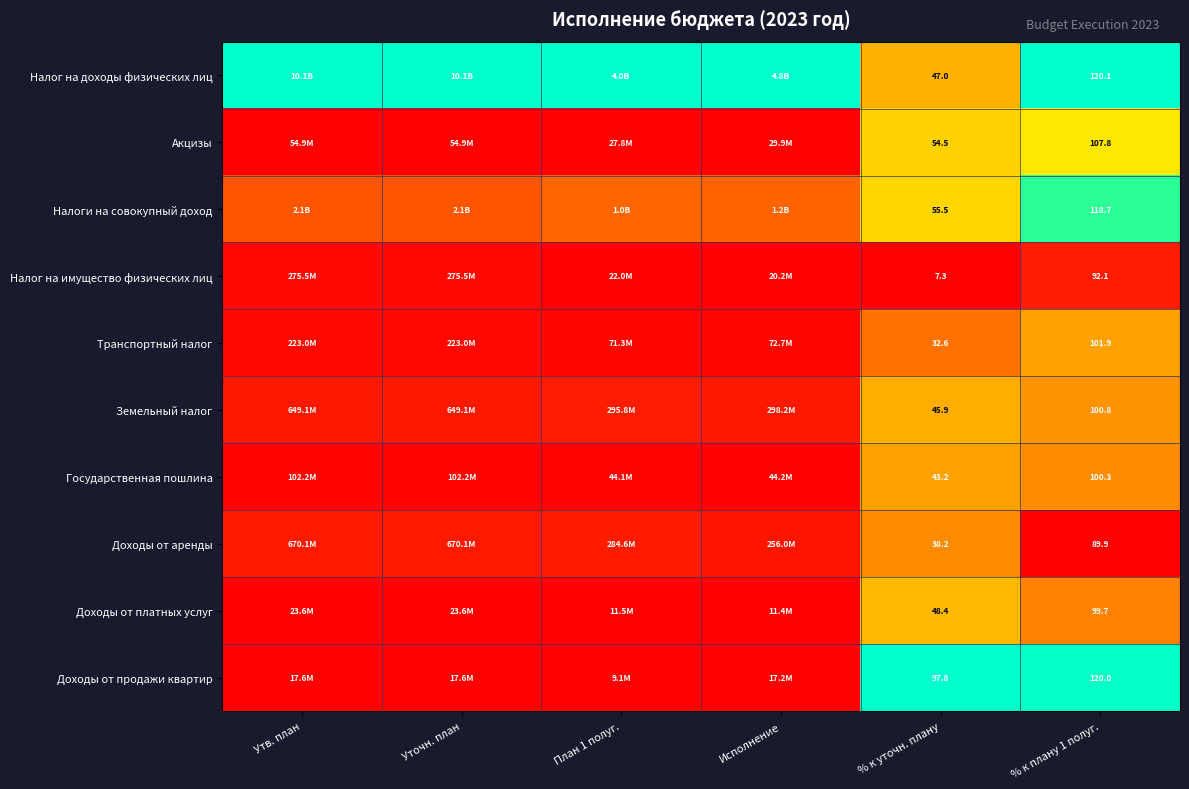

Count the number of categories in the chart.

6